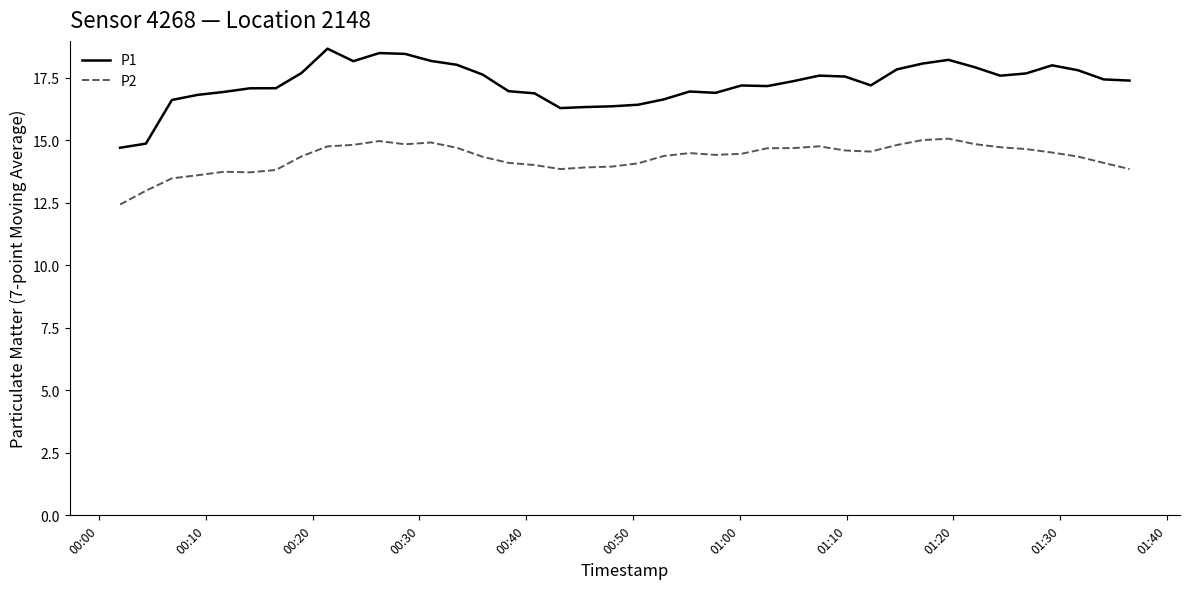

Which series has the largest total across all categories?

P1